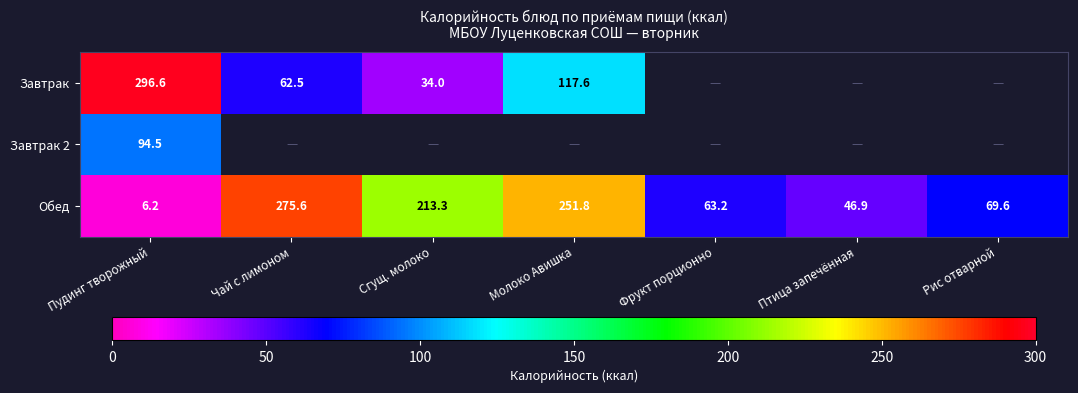

Is the value of Завтрак 2 at Пудинг творожный greater than the value of Завтрак at Сгущ. молоко?

Yes